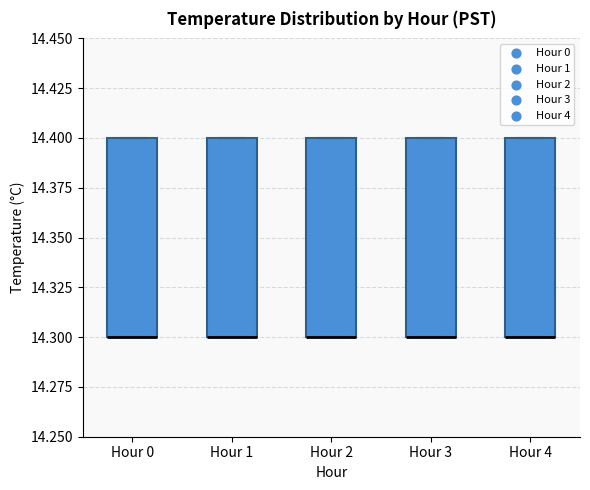

Where is the upper edge of the box for Hour 3 on the y-axis? The values are not printed on the chart, so give them approximately, as read against the axis.

14.4